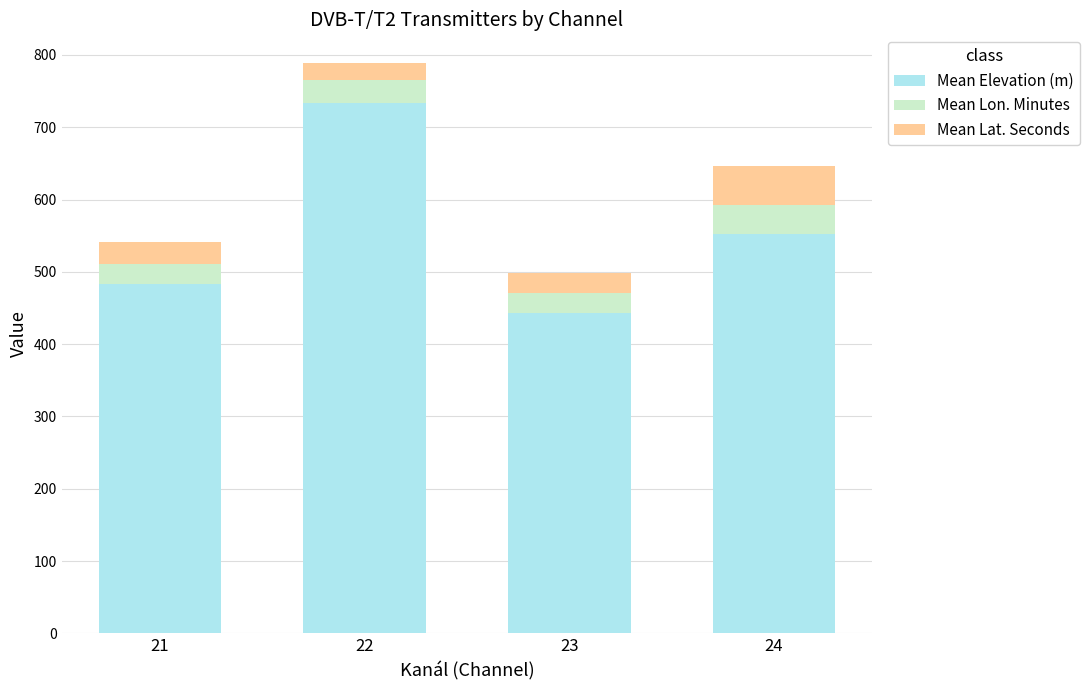

What is the maximum value for Mean Elevation (m)?

733.5